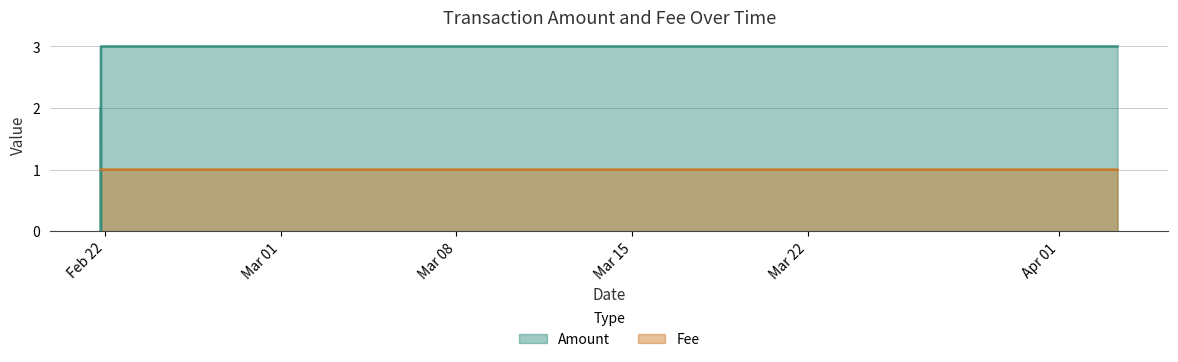

At which label is Amount closest to 1?

2017-02-21 20:08:41